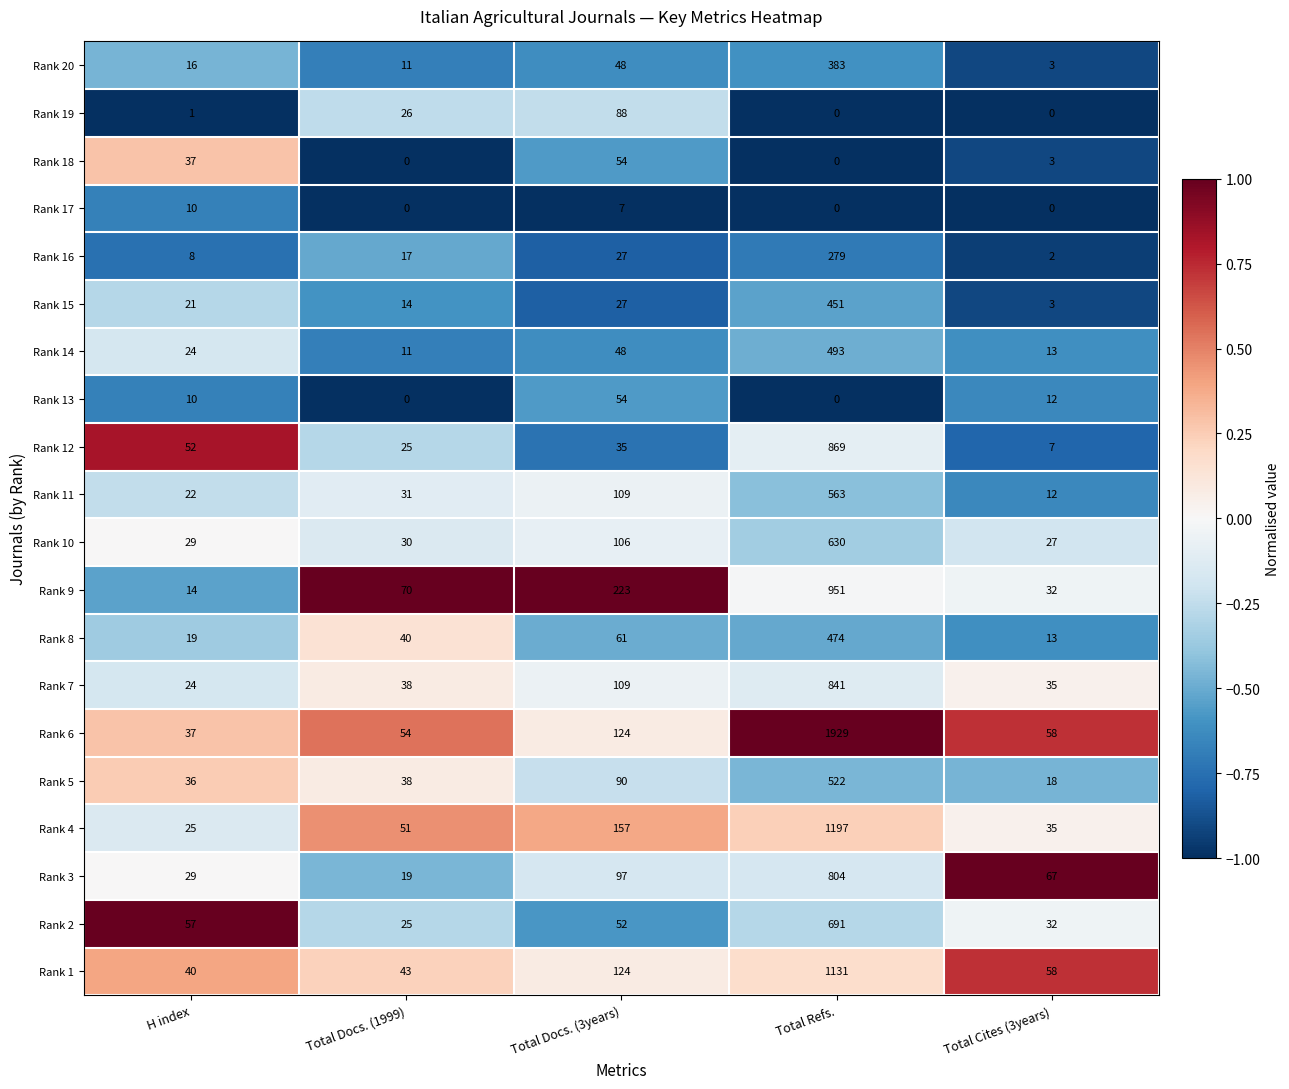

What is the smallest value displayed?

0